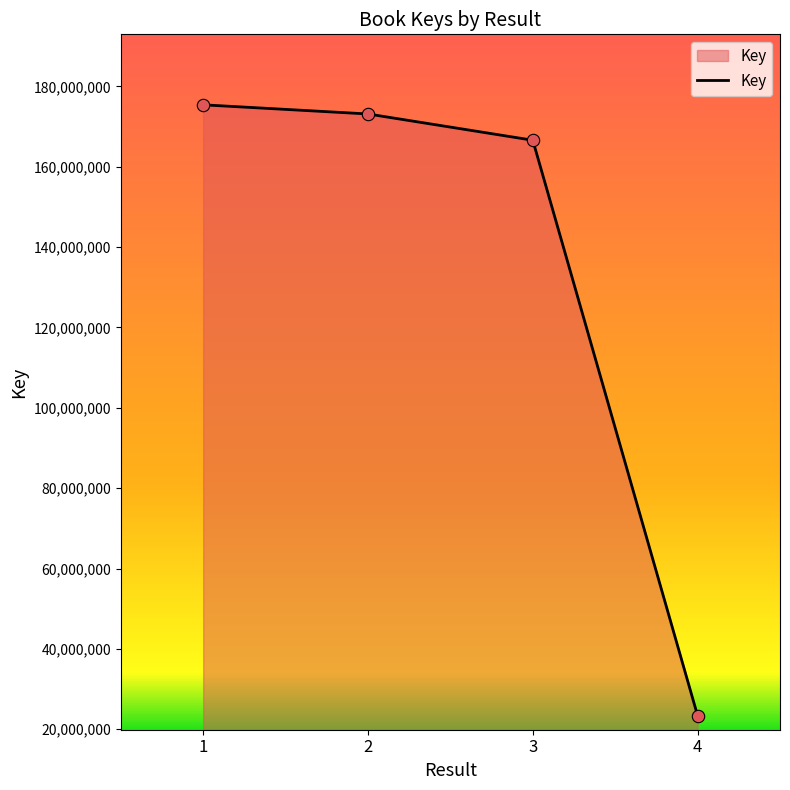

What is the ratio of the value at 1 to the value at 3?

1.1